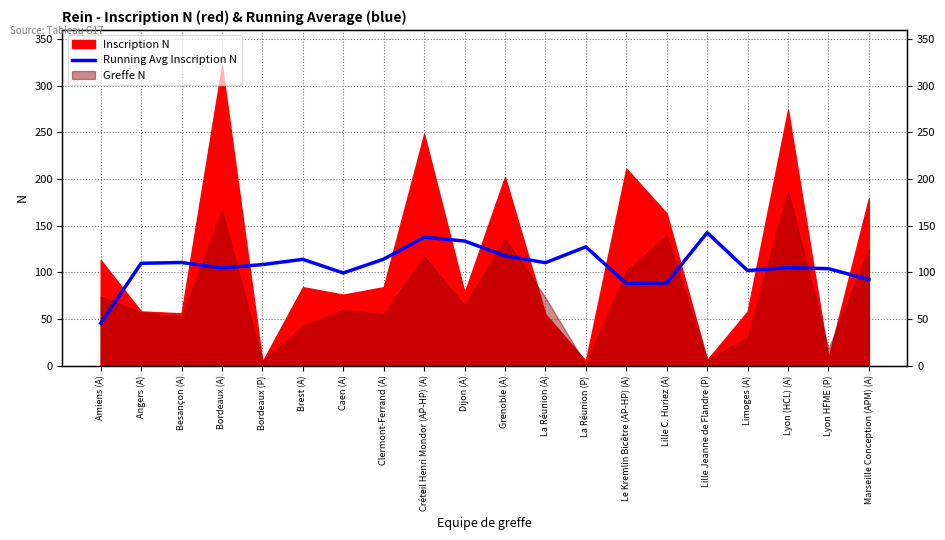

List the labels in order of value, smallest first.

Amiens (A), Le Kremlin Bicêtre (AP-HP) (A), Lille C. Huriez (A), Marseille Conception (APM) (A), Caen (A), Limoges (A), Lyon HFME (P), Bordeaux (A), Lyon (HCL) (A), Bordeaux (P), Angers (A), La Réunion (A), Besançon (A), Brest (A), Clermont-Ferrand (A), Grenoble (A), La Réunion (P), Dijon (A), Créteil Henri Mondor (AP-HP) (A), Lille Jeanne de Flandre (P)